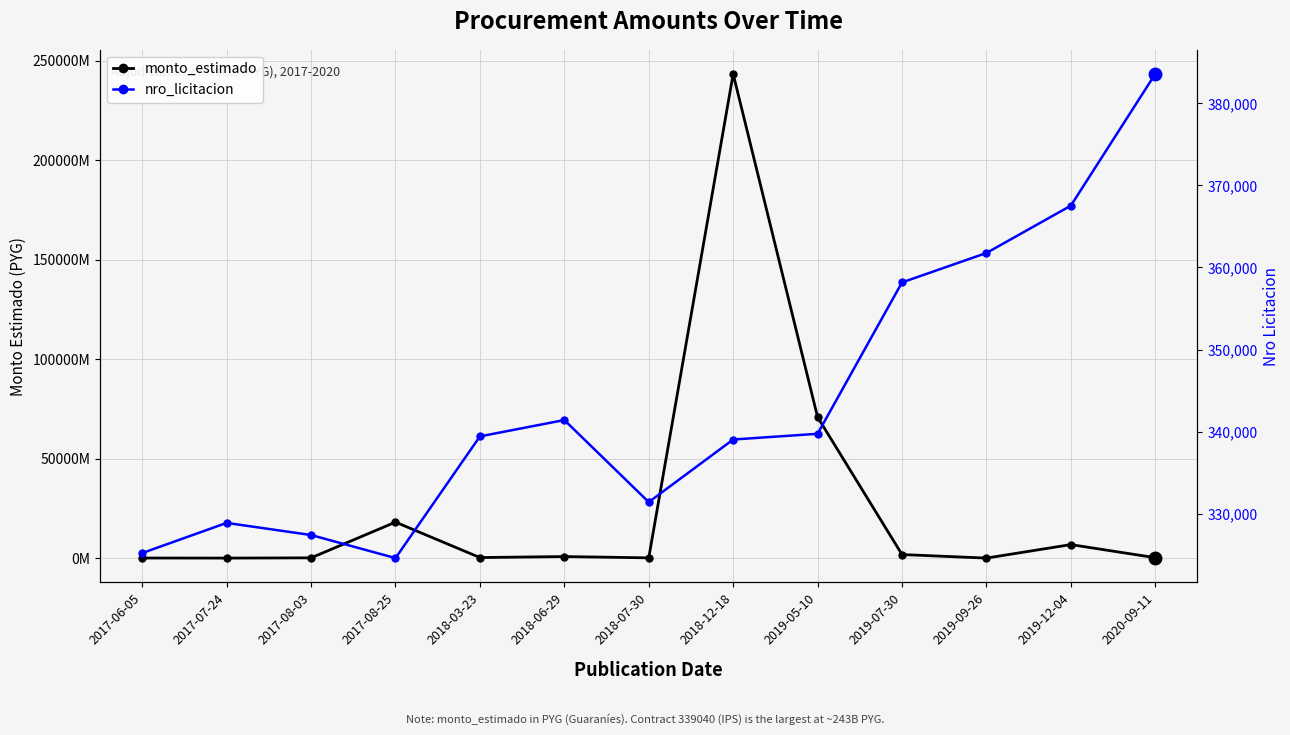

What are all the series names shown in the legend?

monto_estimado, nro_licitacion